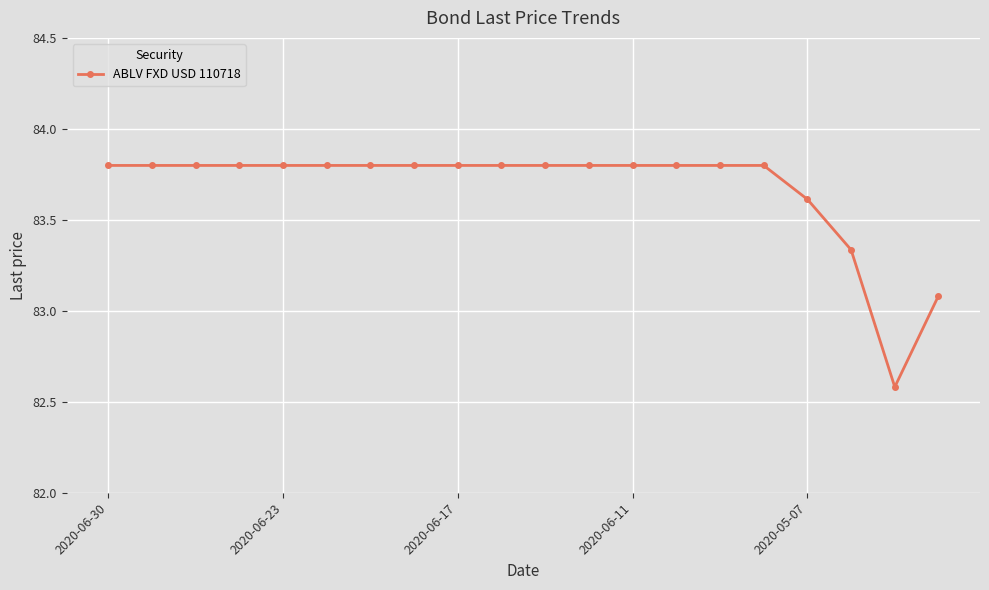

What is the value of the 2nd point from the left?

83.8